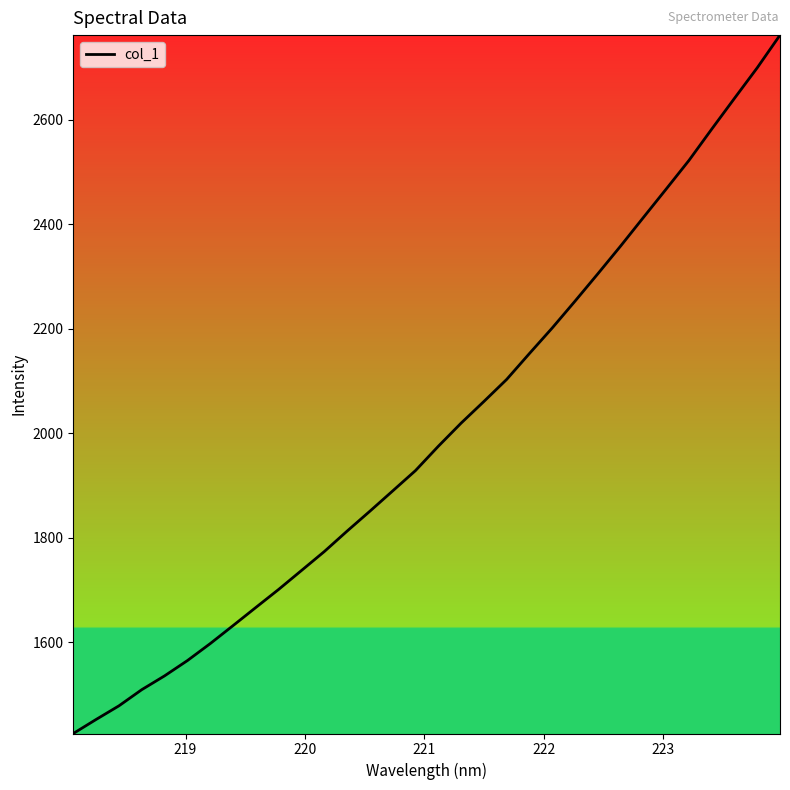

What is the maximum value shown in the chart?

2761.5